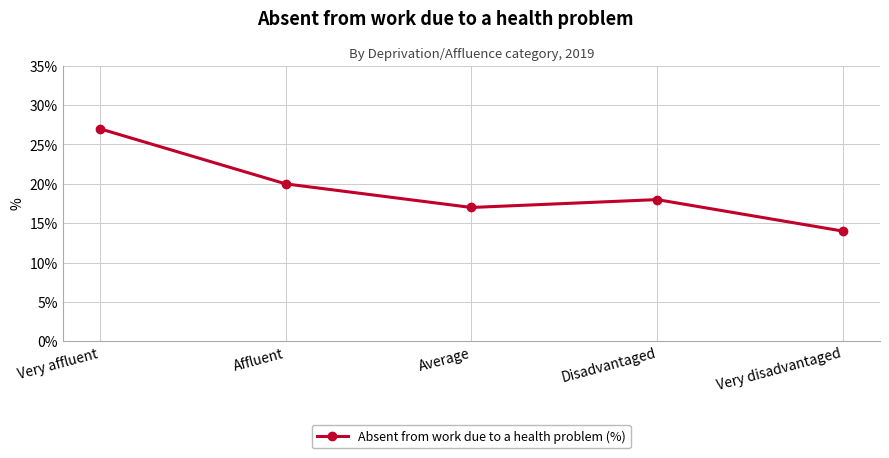

Where does the data first go above 18?

Very affluent